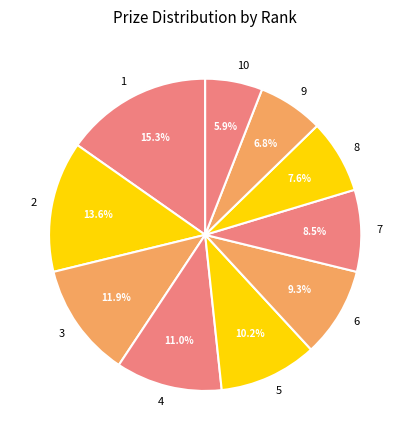

Combined, do 9 and 8 account for over 50%?

No